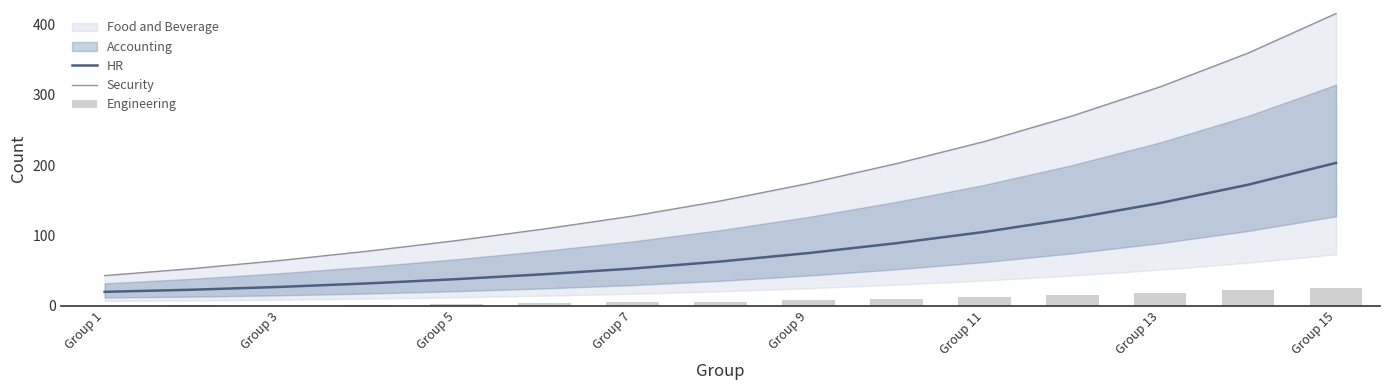

True or false: HR has a value of 146 at Group 13.

True